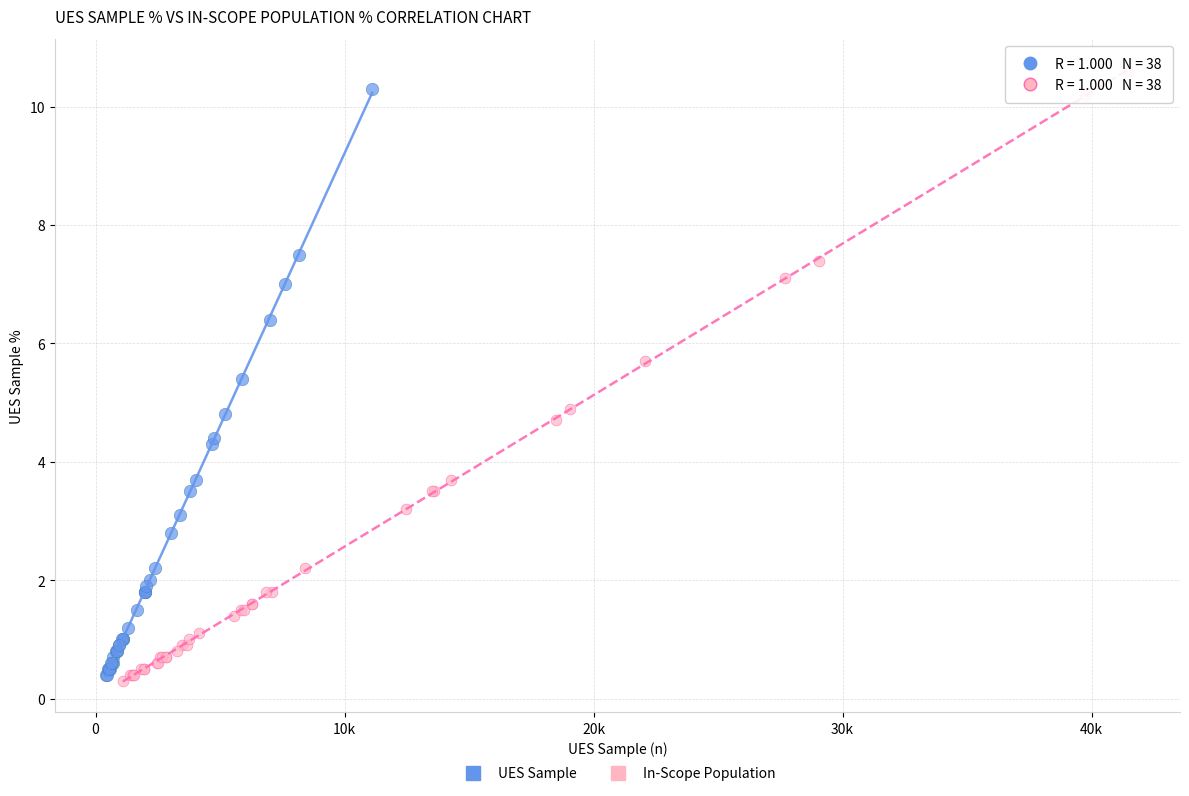

What are all the series names shown in the legend?

UES Sample, In-Scope Population